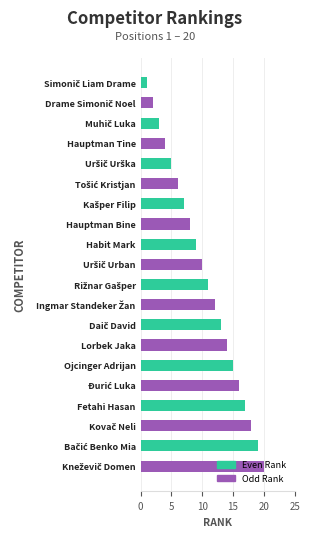

How many series are shown in this chart?

2